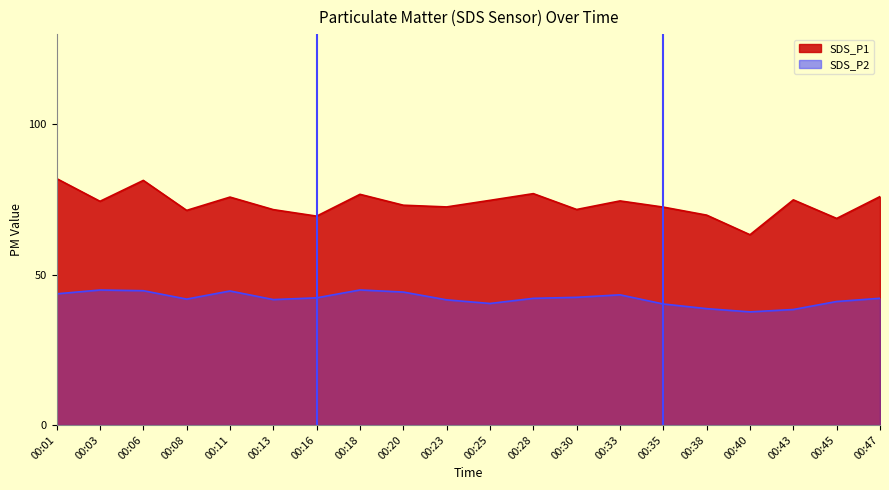

Is the value of SDS_P2 at 00:18 greater than the value of SDS_P1 at 00:28?

No